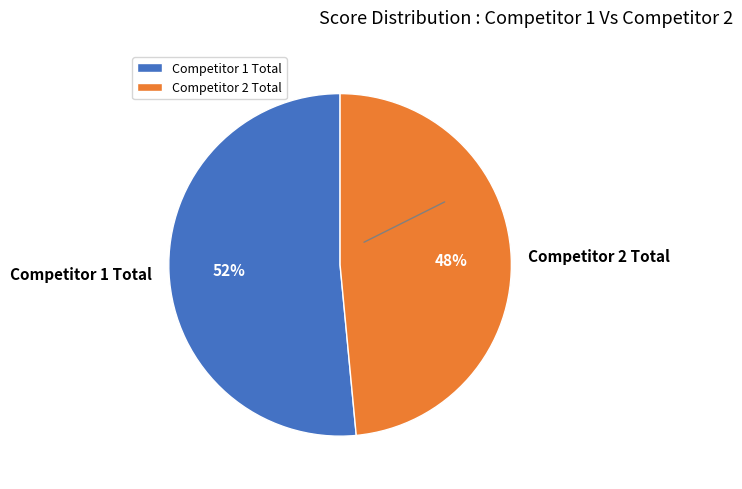

Between Competitor 2 Total and Competitor 1 Total, which is larger?

Competitor 1 Total